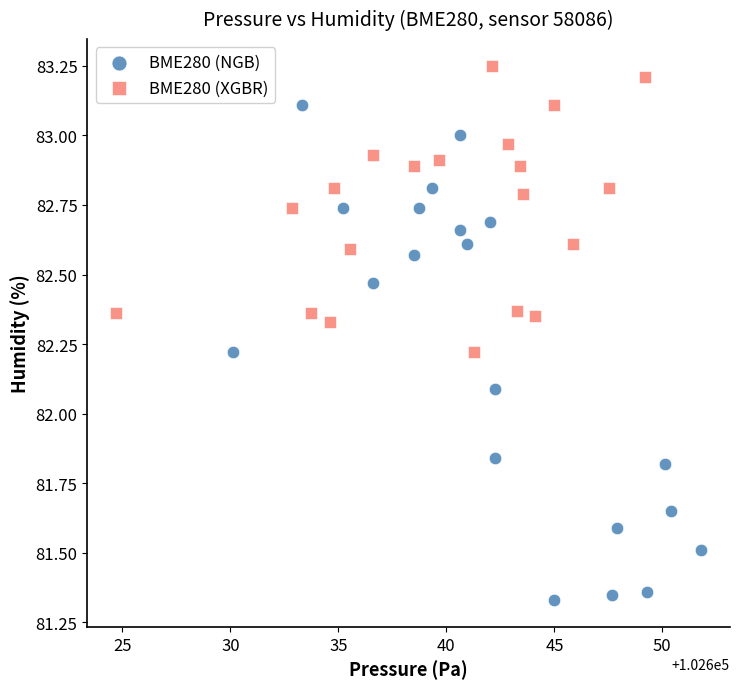

Which series has the widest spread of Y values?

BME280 (NGB)